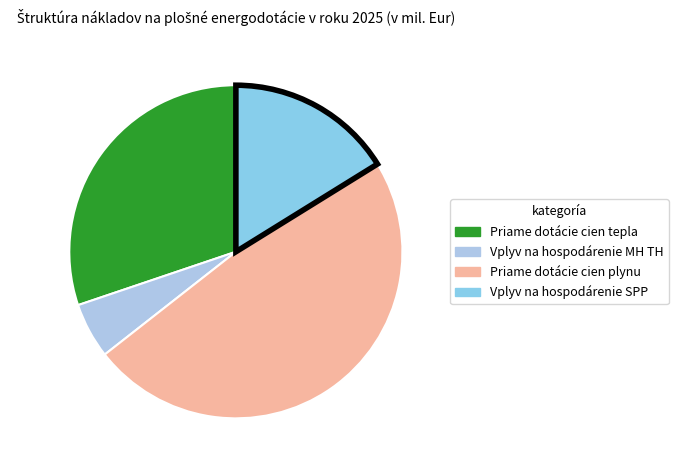

True or false: Vplyv na hospodárenie MH TH accounts for 5% of the total.

True